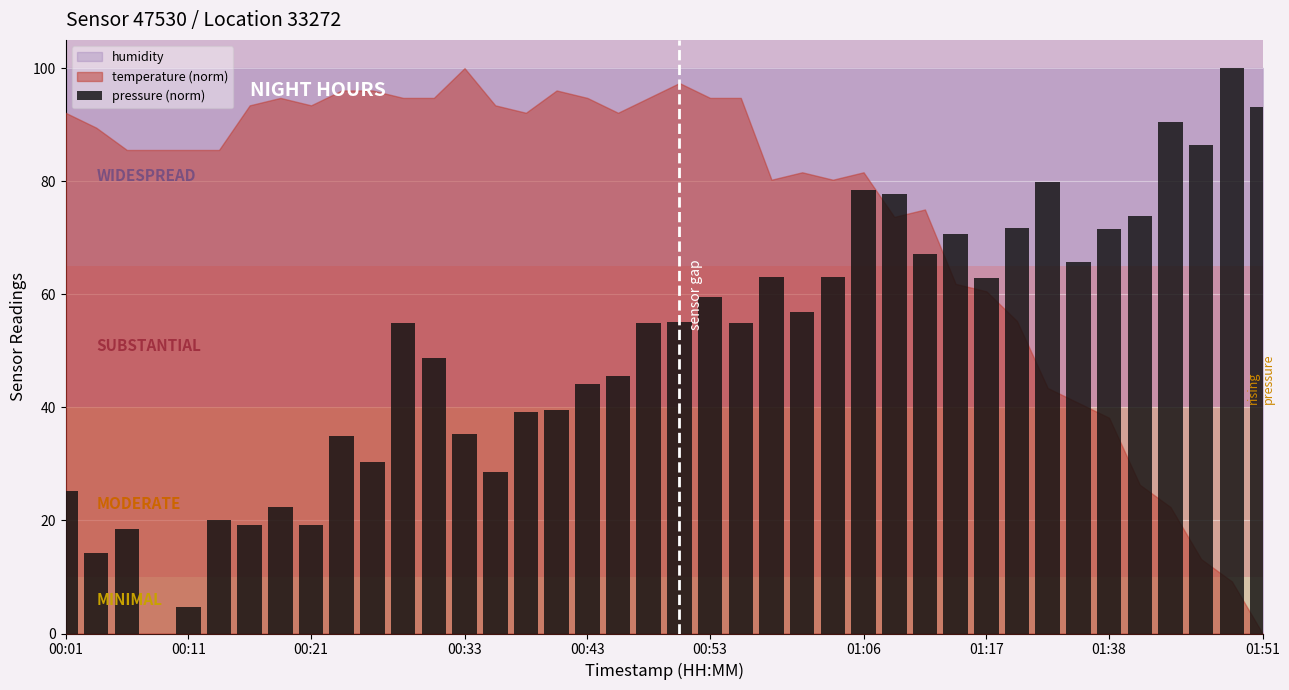

What is the sum of all values?

2041.8